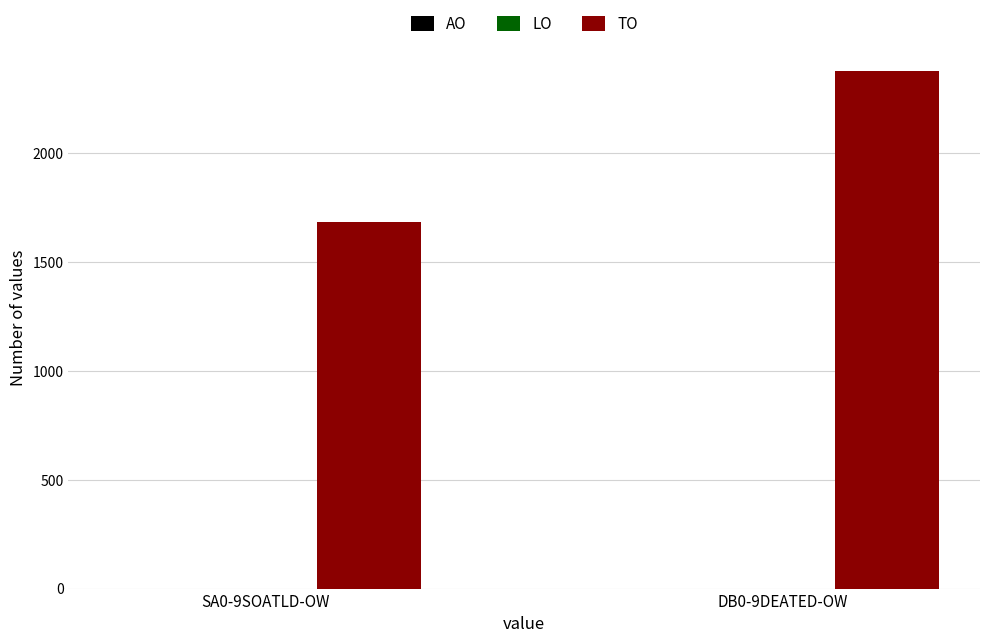

Reading right to left, transcribe all the data shown in this chart.

2378	1683